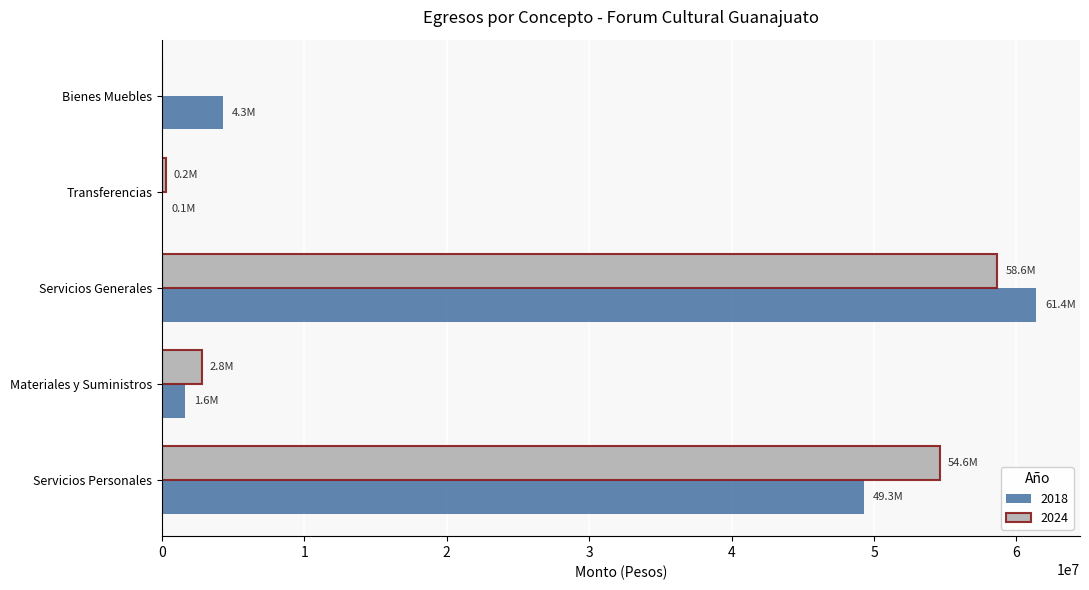

How many data points in 2018 are above 4269992?

3